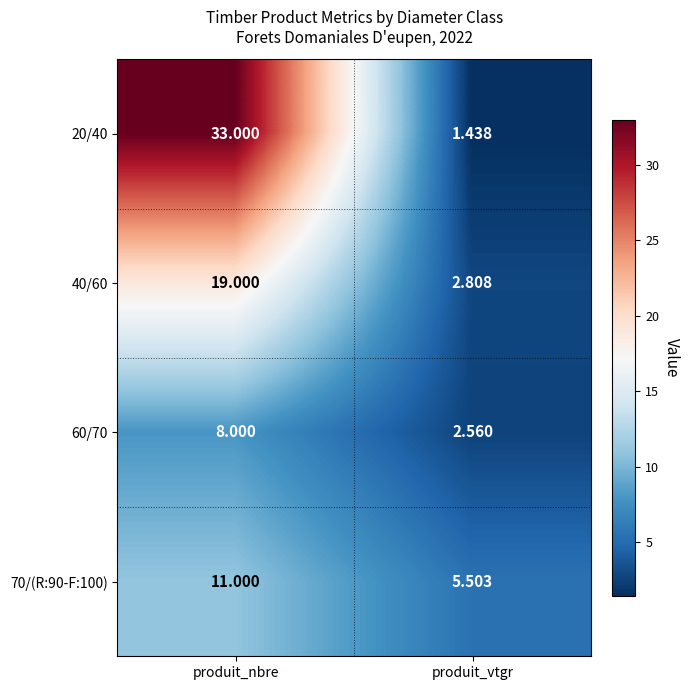

At which label does 20/40 reach its minimum?

produit_vtgr